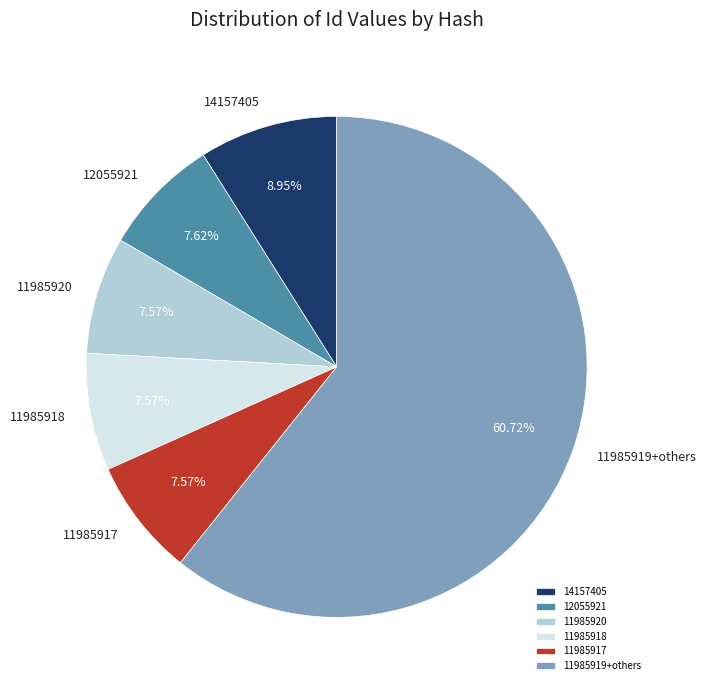

Which has a higher value, 12055921 or 14157405?

14157405